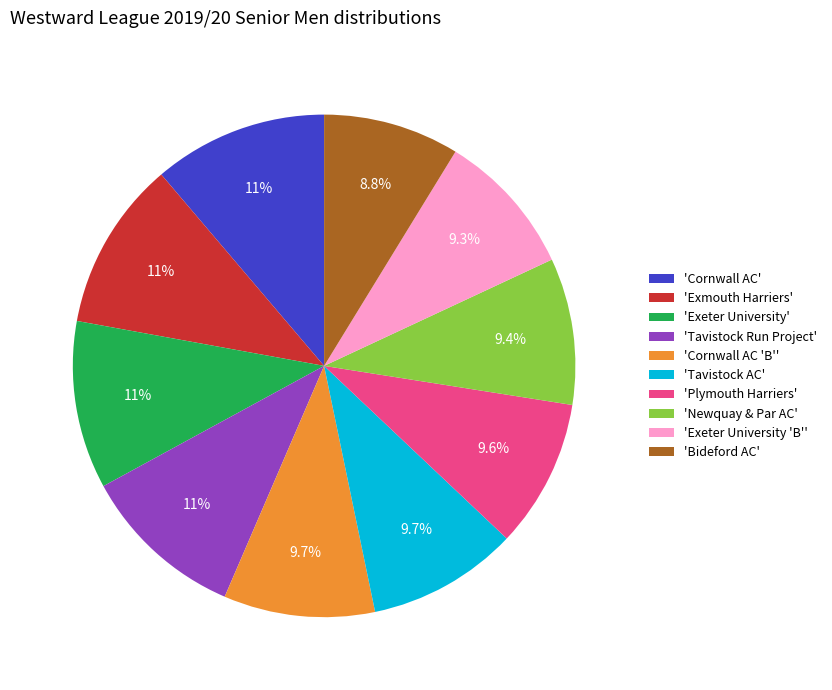

Which category has the smallest portion of the pie?

'Bideford AC'